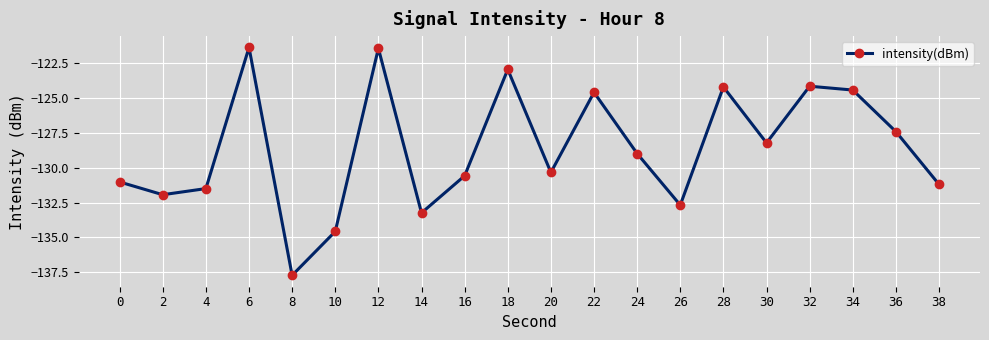

Is it true that the value at 4 is -131.5?

True